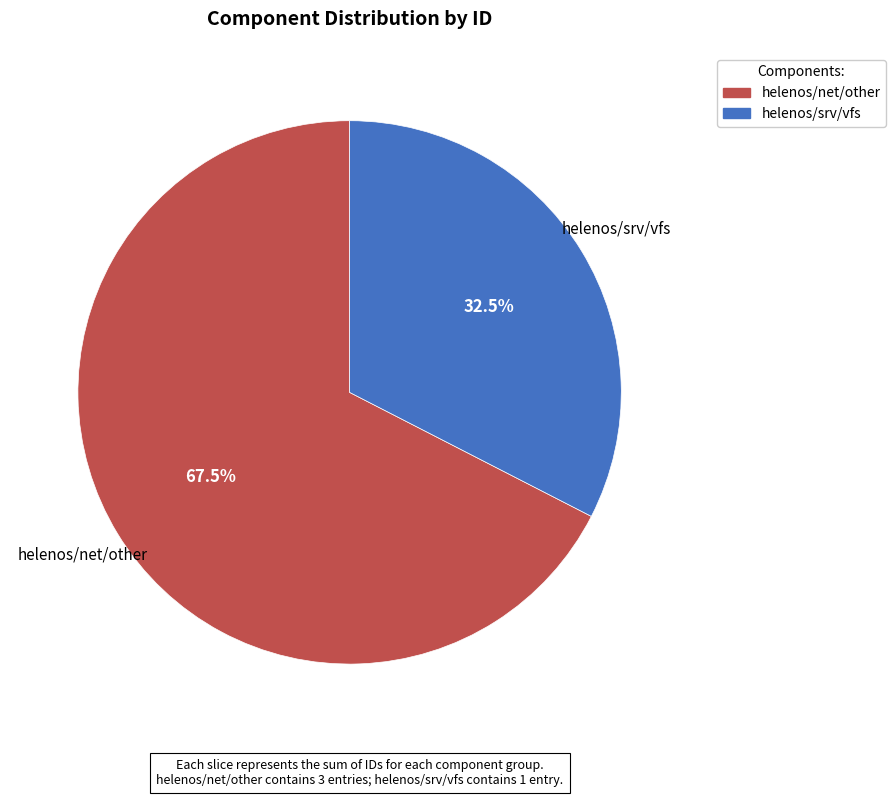

Is there a majority slice in this chart?

Yes